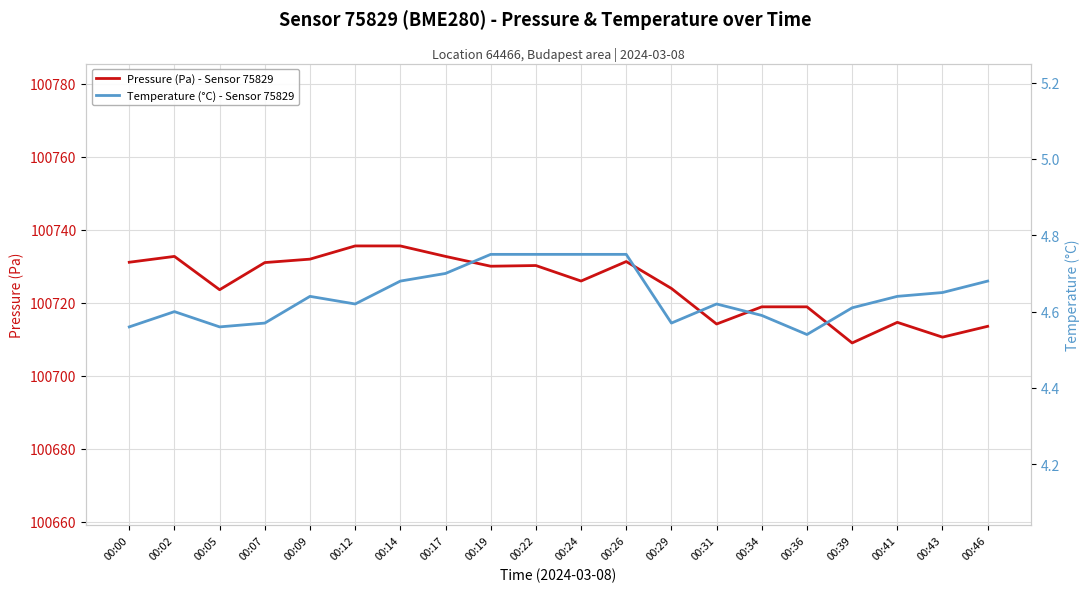

Reading left to right, transcribe all the data shown in this chart.

Pressure (Pa) - Sensor 75829: 00:00=100731.1	00:02=100732.7	00:05=100723.5	00:07=100731.0	00:09=100731.9	00:12=100735.5	00:14=100735.5	00:17=100732.7	00:19=100730.0	00:22=100730.2	00:24=100725.9	00:26=100731.2	00:29=100723.9	00:31=100714.1	00:34=100718.8	00:36=100718.8	00:39=100708.9	00:41=100714.6	00:43=100710.5	00:46=100713.5
Temperature (°C) - Sensor 75829: 00:00=4.6	00:02=4.6	00:05=4.6	00:07=4.6	00:09=4.6	00:12=4.6	00:14=4.7	00:17=4.7	00:19=4.8	00:22=4.8	00:24=4.8	00:26=4.8	00:29=4.6	00:31=4.6	00:34=4.6	00:36=4.5	00:39=4.6	00:41=4.6	00:43=4.7	00:46=4.7